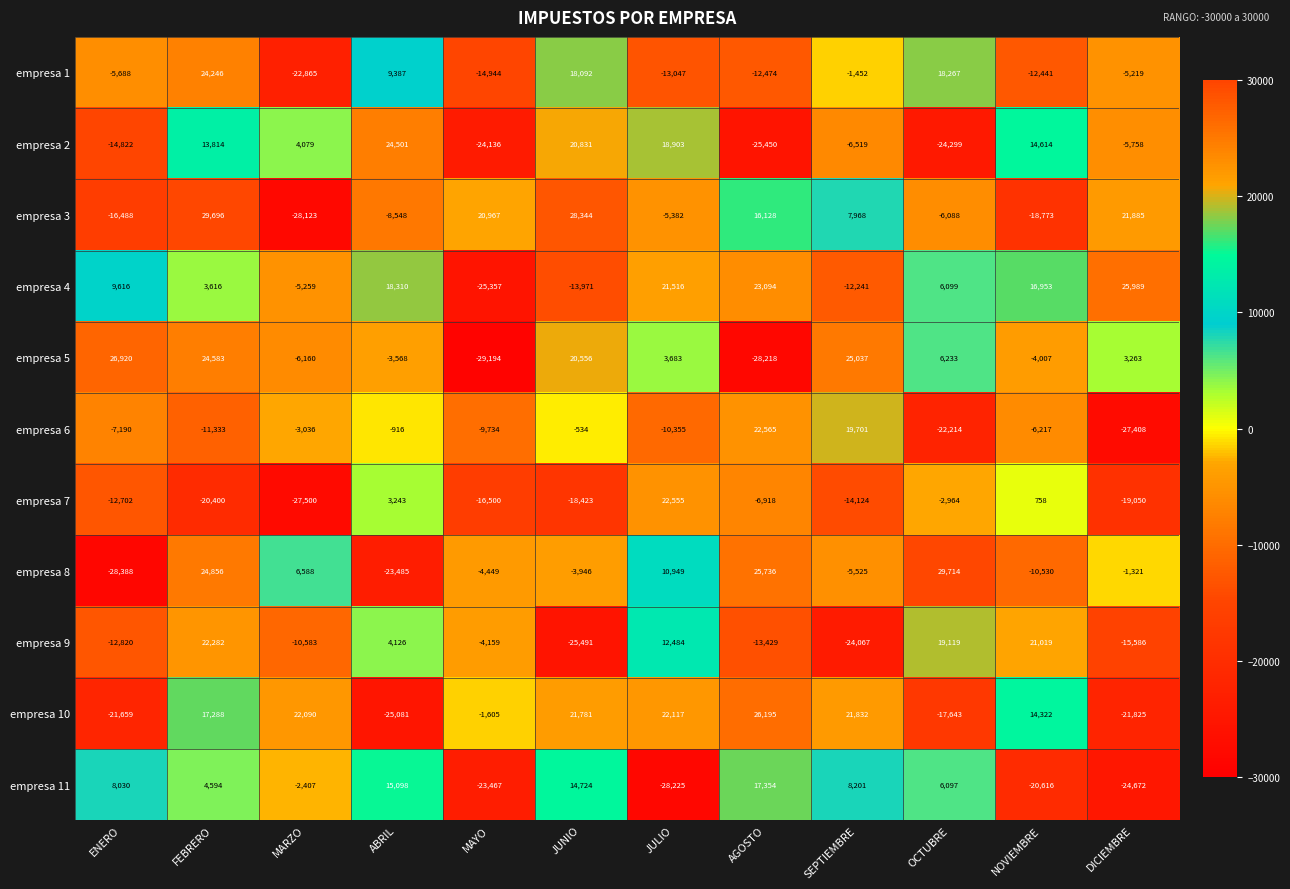

Between ENERO and SEPTIEMBRE, which series saw the biggest shift?

empresa 10